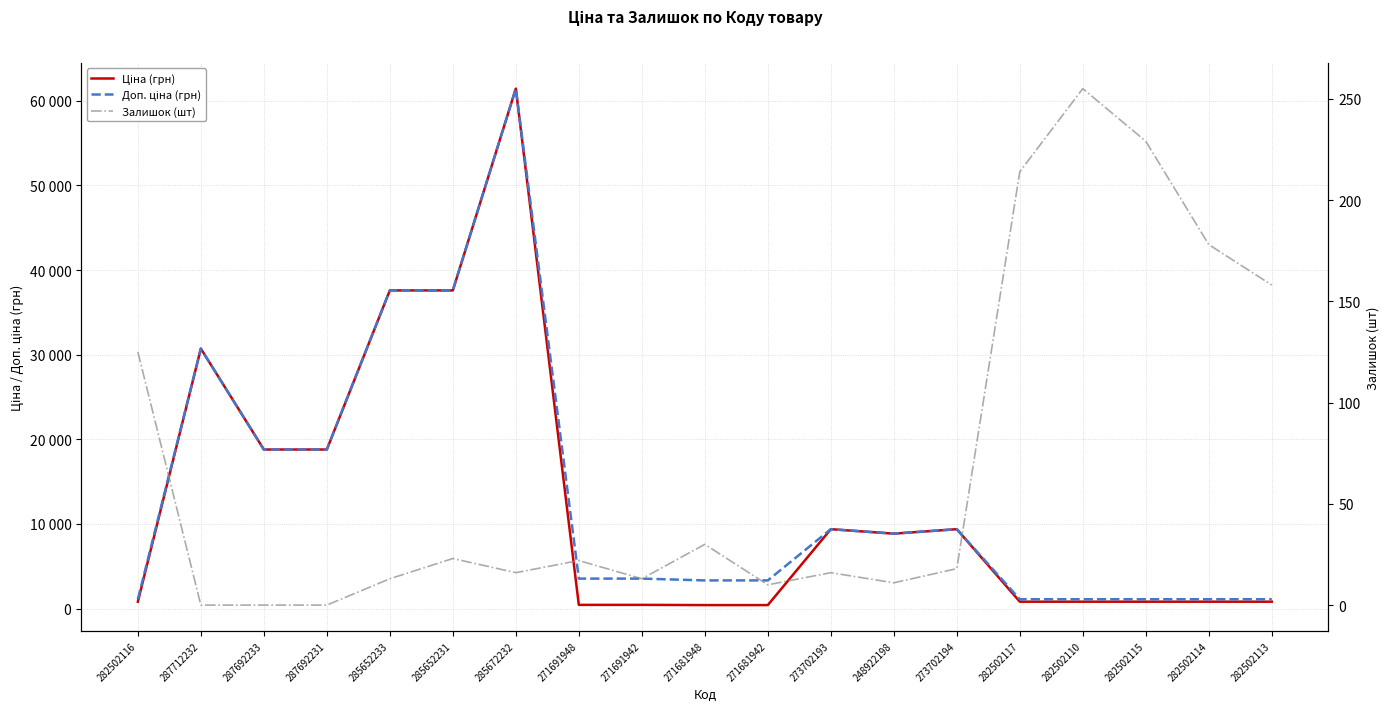

What is the difference between the highest and lowest values at 248922198?

8845.7